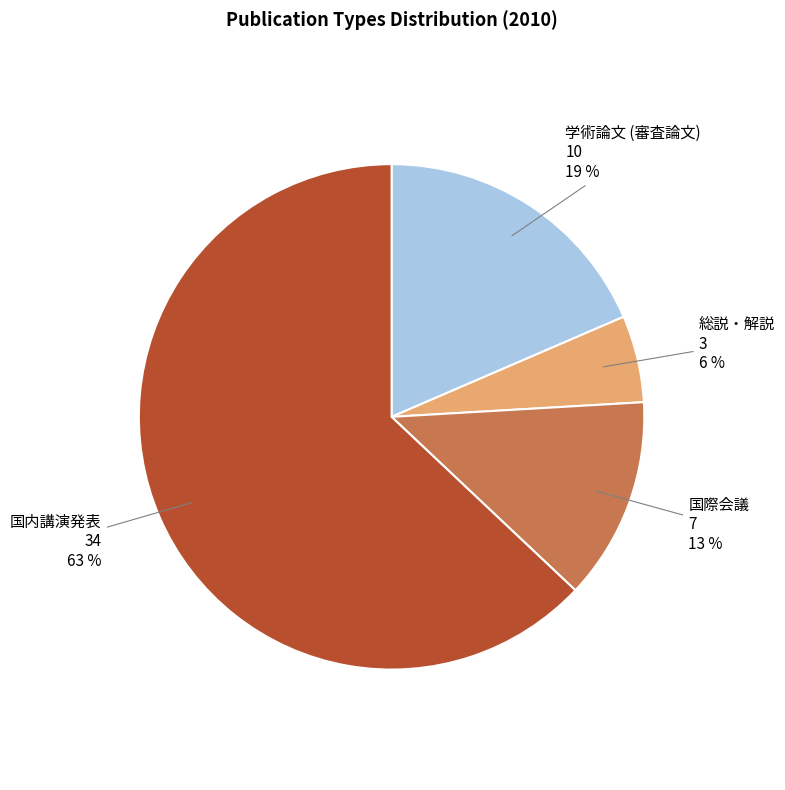

To the nearest percent, what is the average slice percentage?

25%